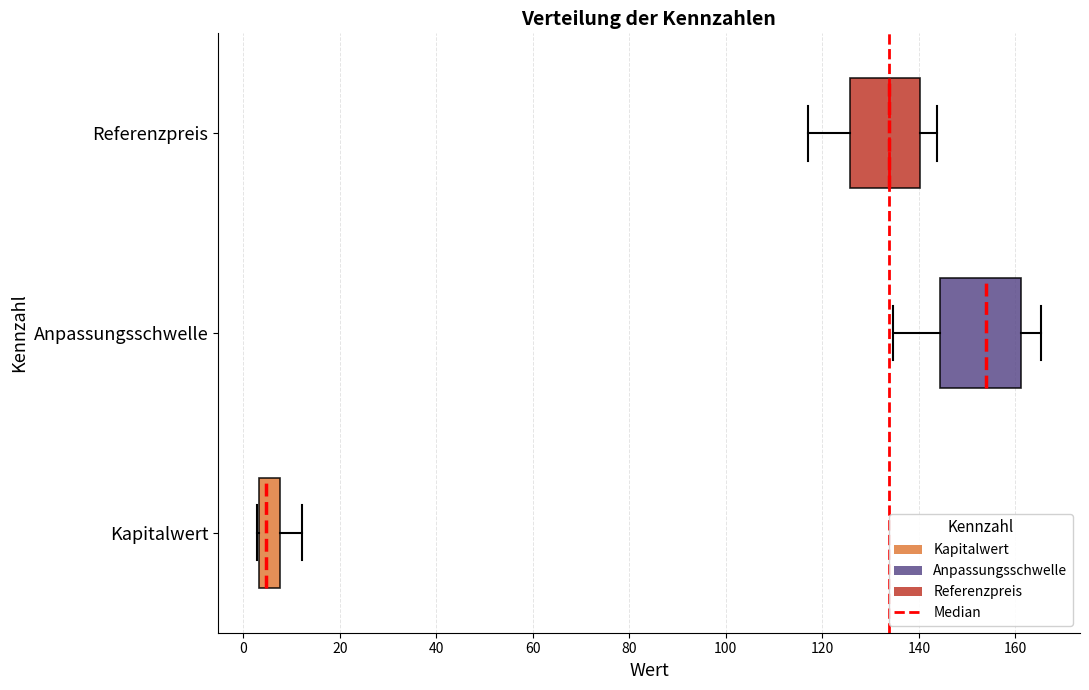

Which box's median line is the furthest to the right?

Anpassungsschwelle